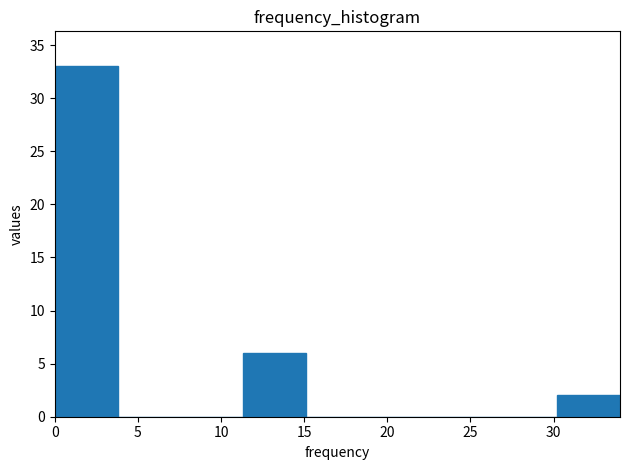

What is the height of the bar covering 0.0 to 4.0 on the x-axis? Neither the bar edges nor the heights are printed on the chart, so give them approximately, as read against the axes.

33